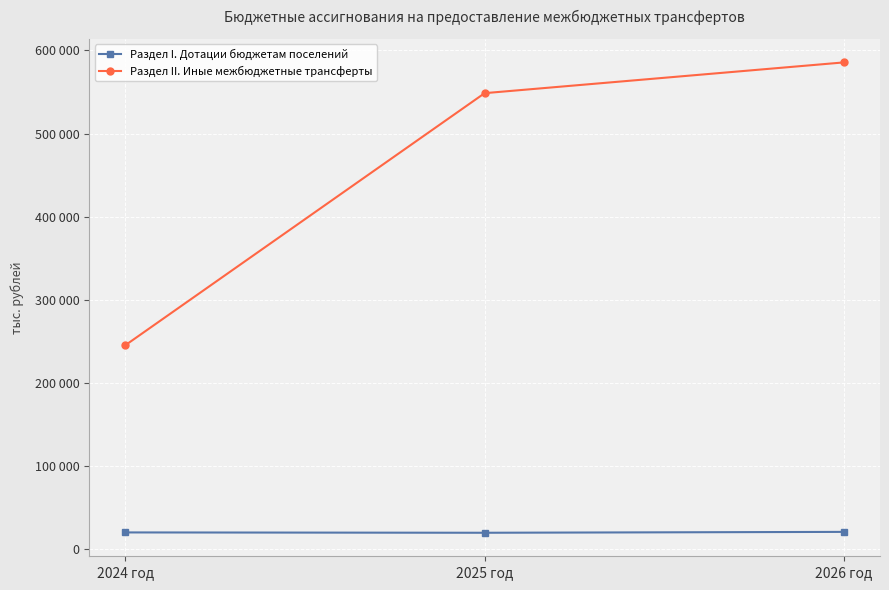

Reading left to right, extract all data points from this chart.

Раздел I. Дотации бюджетам поселений: 2024 год=19858.0	2025 год=19458.0	2026 год=20506.0
Раздел II. Иные межбюджетные трансферты: 2024 год=245067.9	2025 год=548573.7	2026 год=585614.5